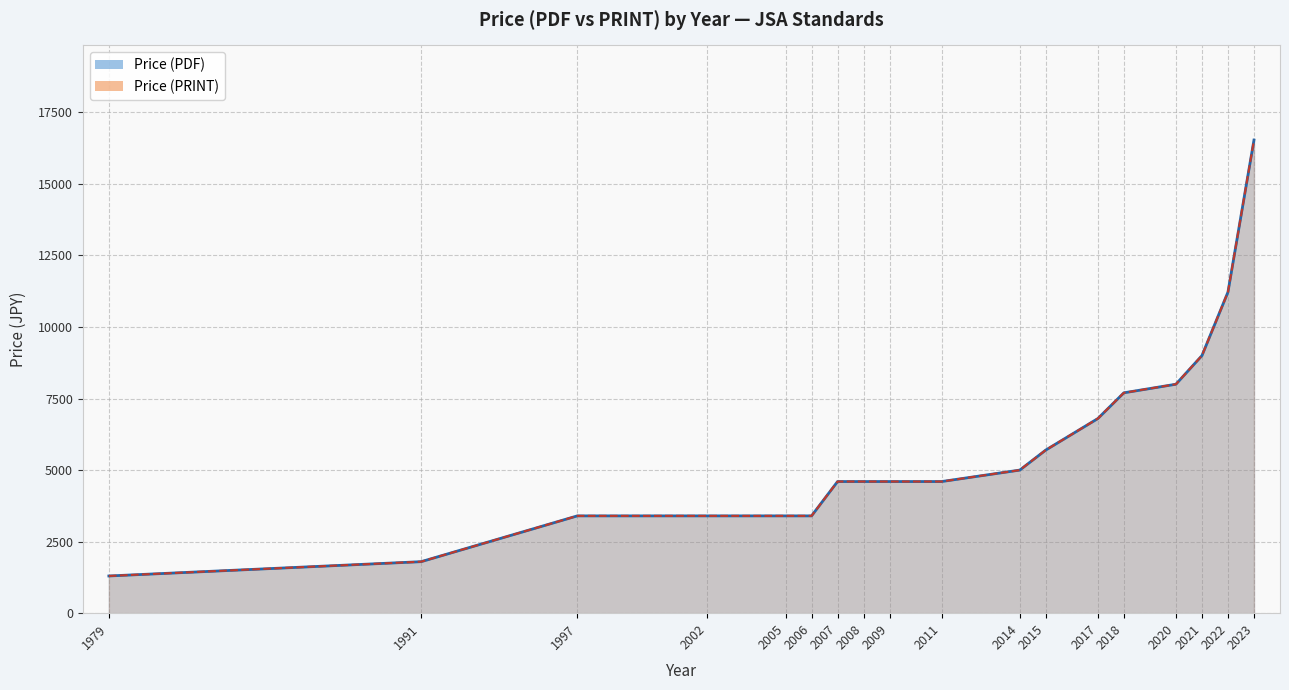

True or false: Price (PDF) and Price (PRINT) intersect in this chart.

False